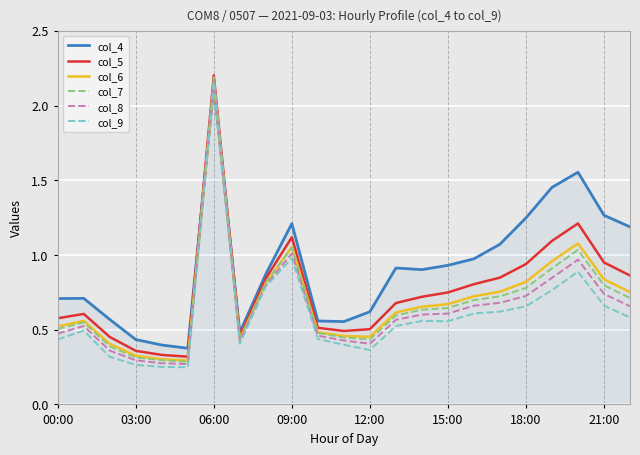

Which series has the largest total across all categories?

col_4